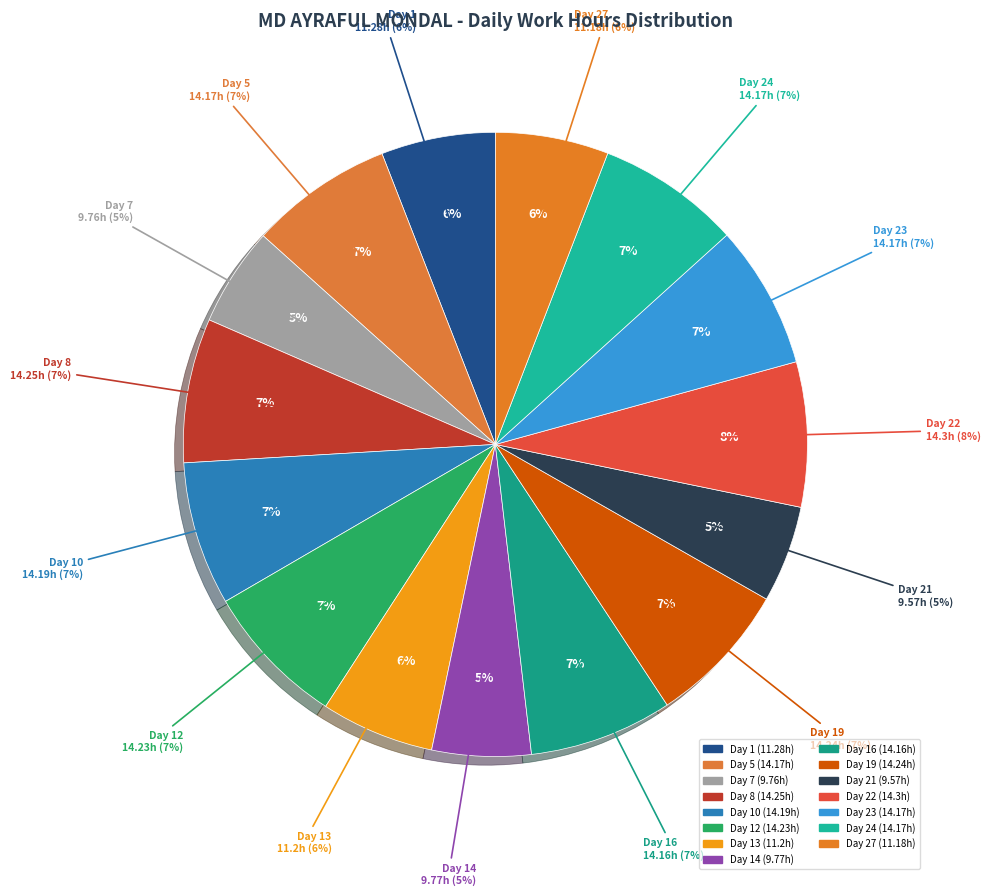

How many segments does this pie chart have?

15